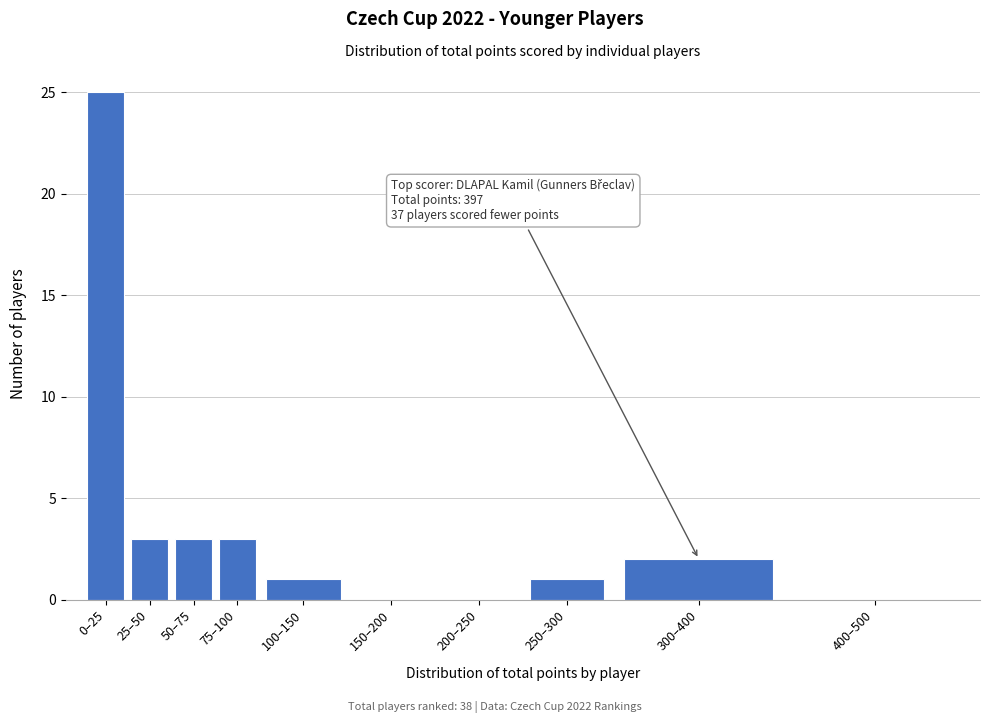

Reading left to right, transcribe all the data shown in this chart.

0–25=25	25–50=3	50–75=3	75–100=3	100–150=1	150–200=0	200–250=0	250–300=1	300–400=2	400–500=0